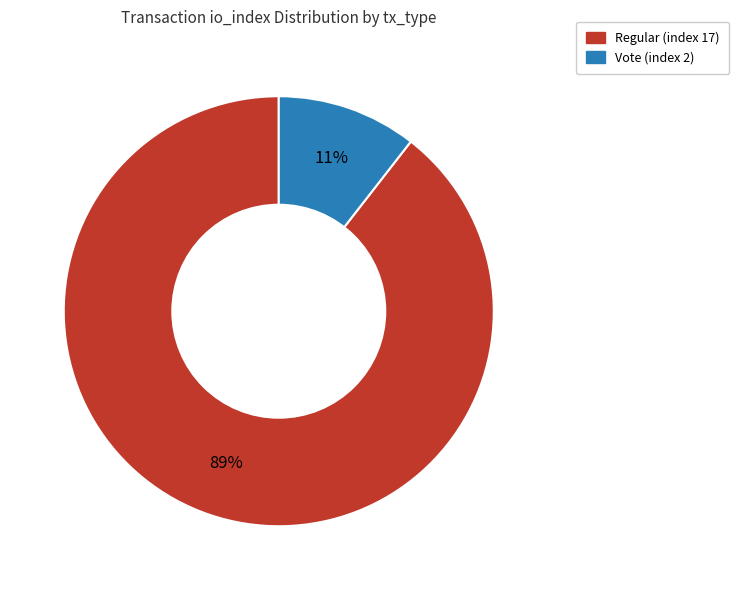

To the nearest percent, what is the average slice percentage?

50%